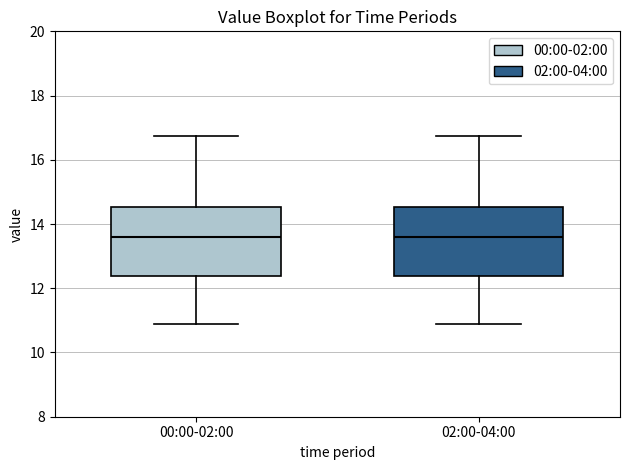

Reading left to right, transcribe this box plot: for each box, give where its median line is, the range the box spans, and where its two whiskers end, as read against the y-axis. The values are not printed on the chart, so give them approximately, as read against the axis.

00:00-02:00: median 13.6, box 12.4 to 14.6, whiskers 10.8 to 16.8
02:00-04:00: median 13.6, box 12.4 to 14.6, whiskers 10.8 to 16.8